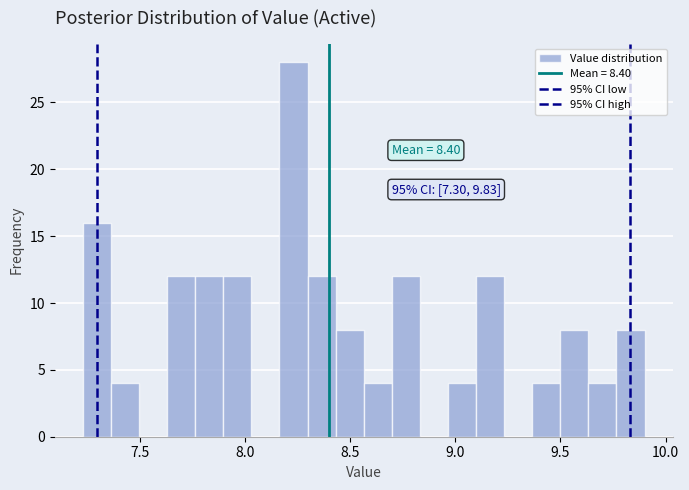

Around what value on the x-axis is the tallest bar? Give the approximate position of its centre, as read against the axis.

8.25